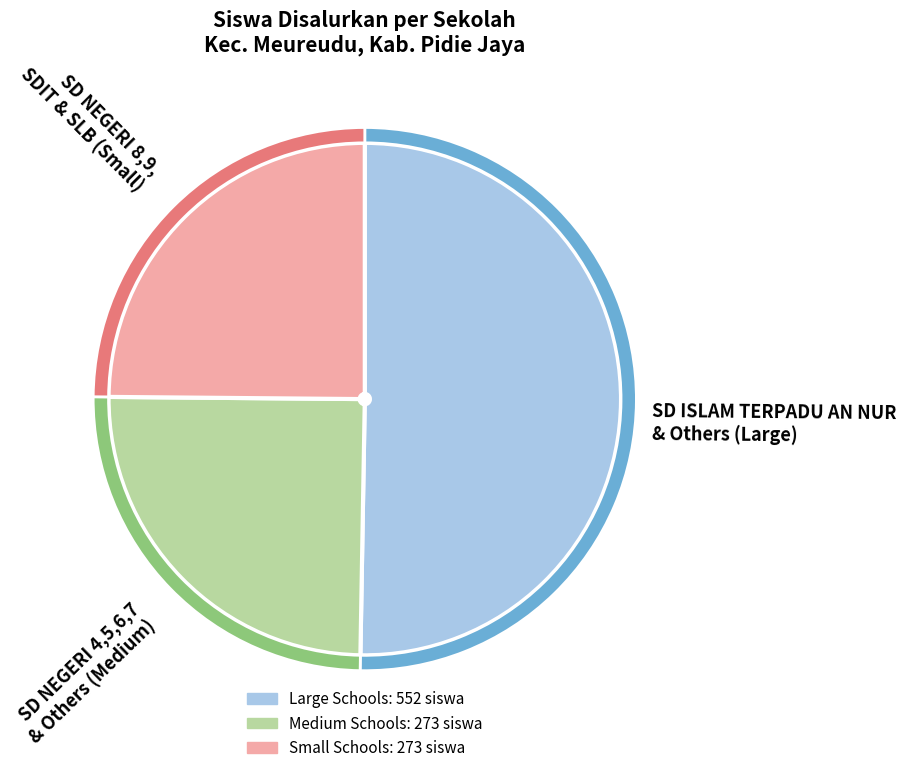

To the nearest percent, what percentage of the pie is SD NEGERI 7 MEUREUDU?

1%